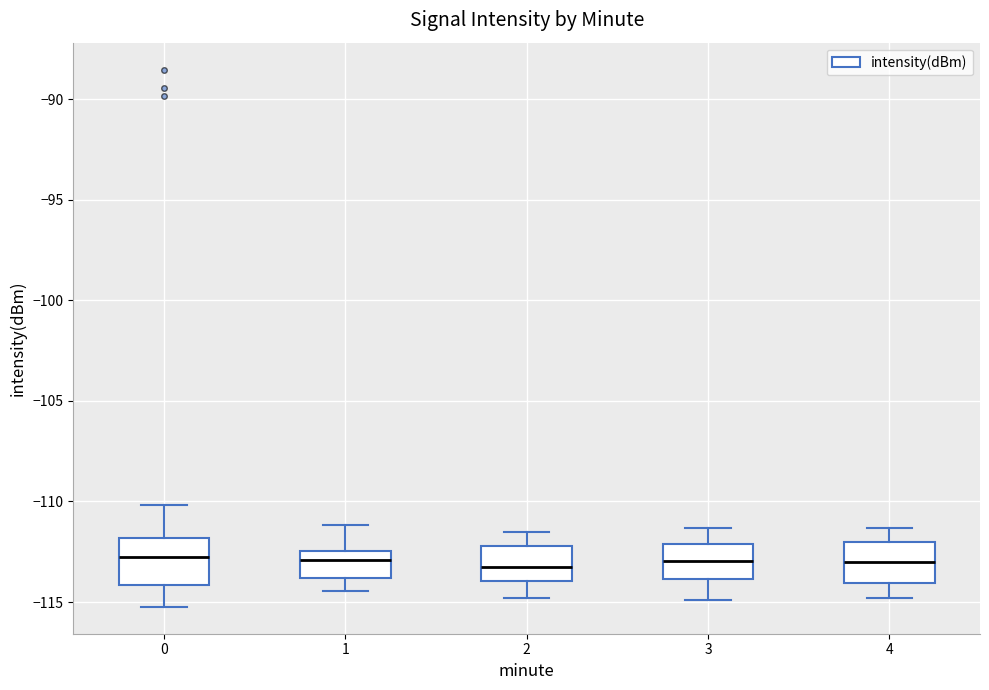

Reading left to right, read every box against the y-axis: the position of its median line, the range the box covers, and the ends of its whiskers. The values are not printed on the chart, so give them approximately, as read against the axis.

0: median -113.0, box -114.0 to -112.0, whiskers -115.0 to -110.0
1: median -113.0, box -114.0 to -112.5, whiskers -114.5 to -111.0
2: median -113.0, box -114.0 to -112.0, whiskers -115.0 to -111.5
3: median -113.0, box -114.0 to -112.0, whiskers -115.0 to -111.5
4: median -113.0, box -114.0 to -112.0, whiskers -115.0 to -111.5